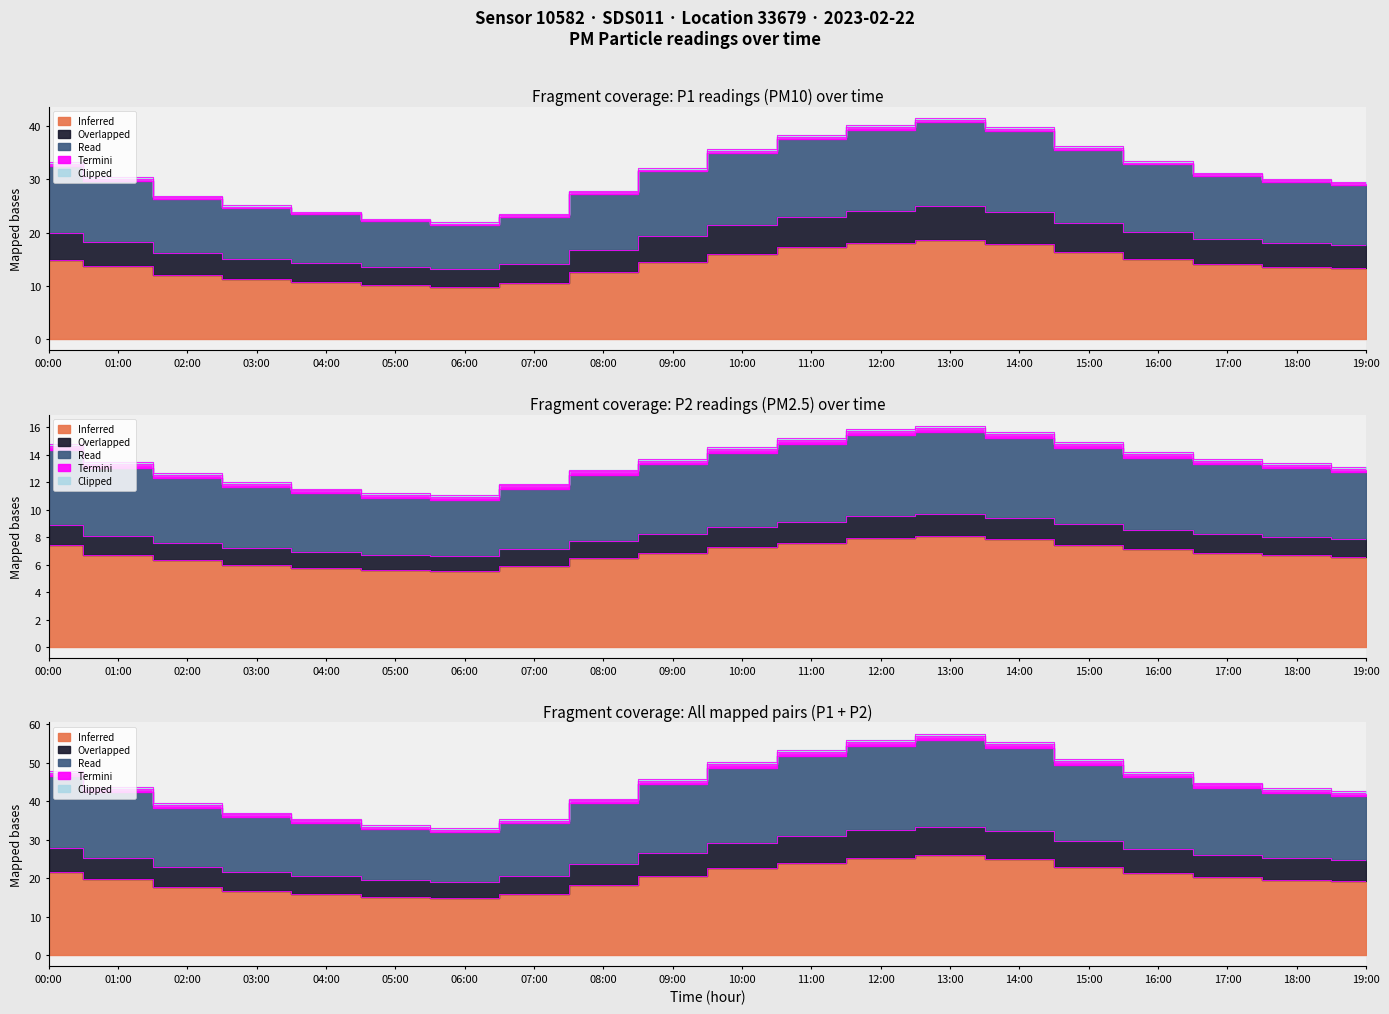

What is the sum of all P2 values?

135.9